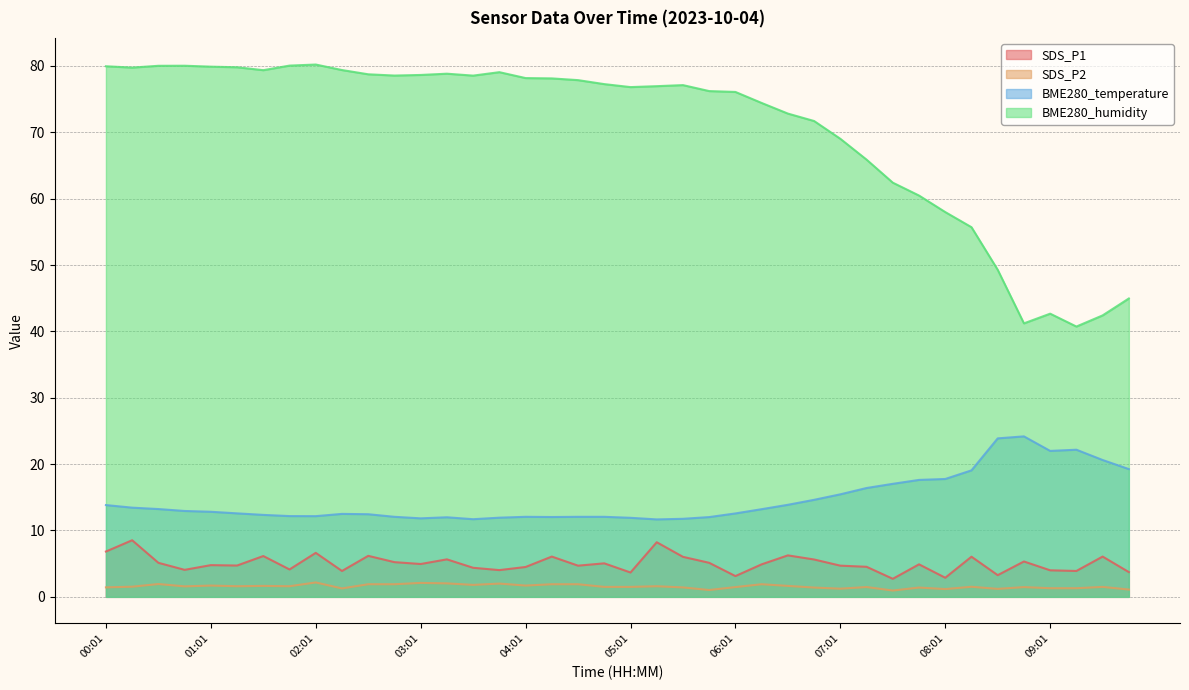

What are all the series names shown in the legend?

SDS_P1, SDS_P2, BME280_temperature, BME280_humidity